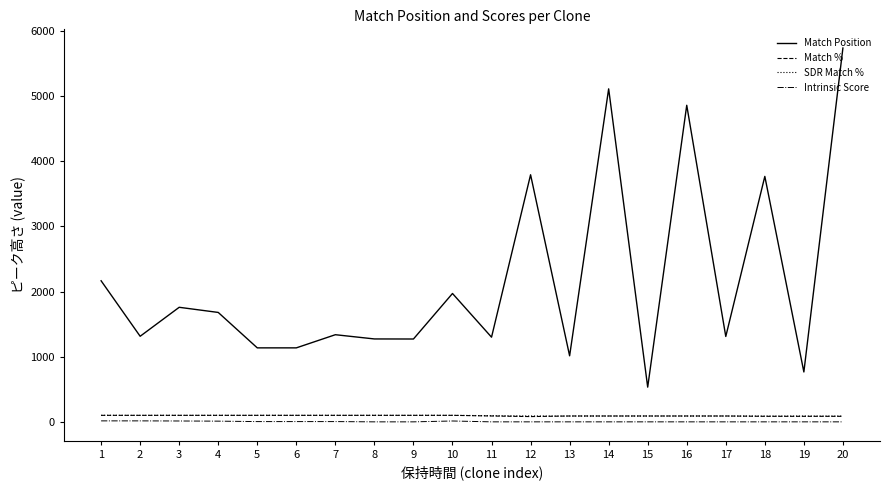

Which series has the widest spread of values?

Match Position